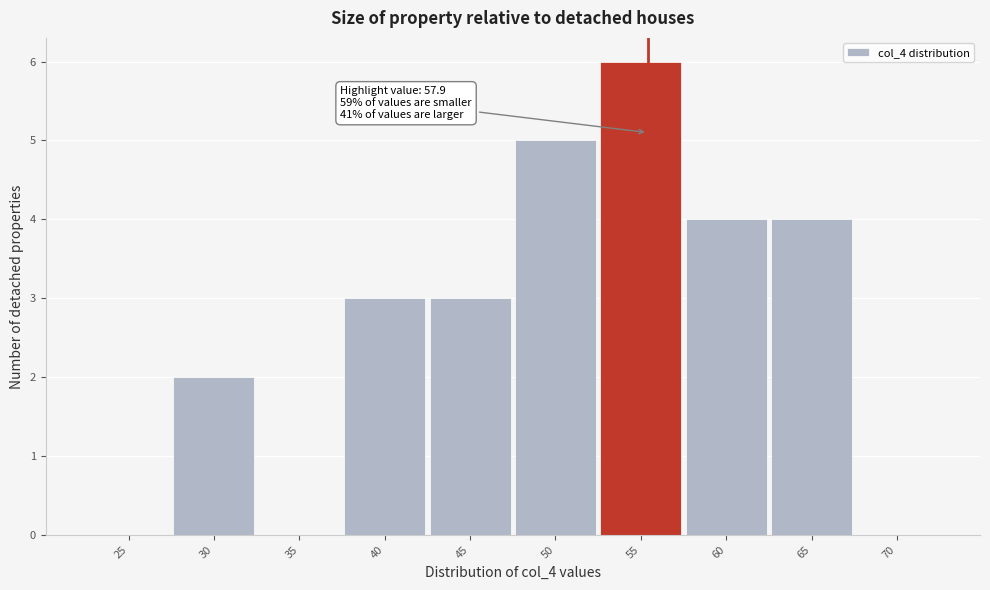

Reading left to right, what are all the values shown in this chart?

25=0	30=2	35=0	40=3	45=3	50=5	55=6	60=4	65=4	70=0